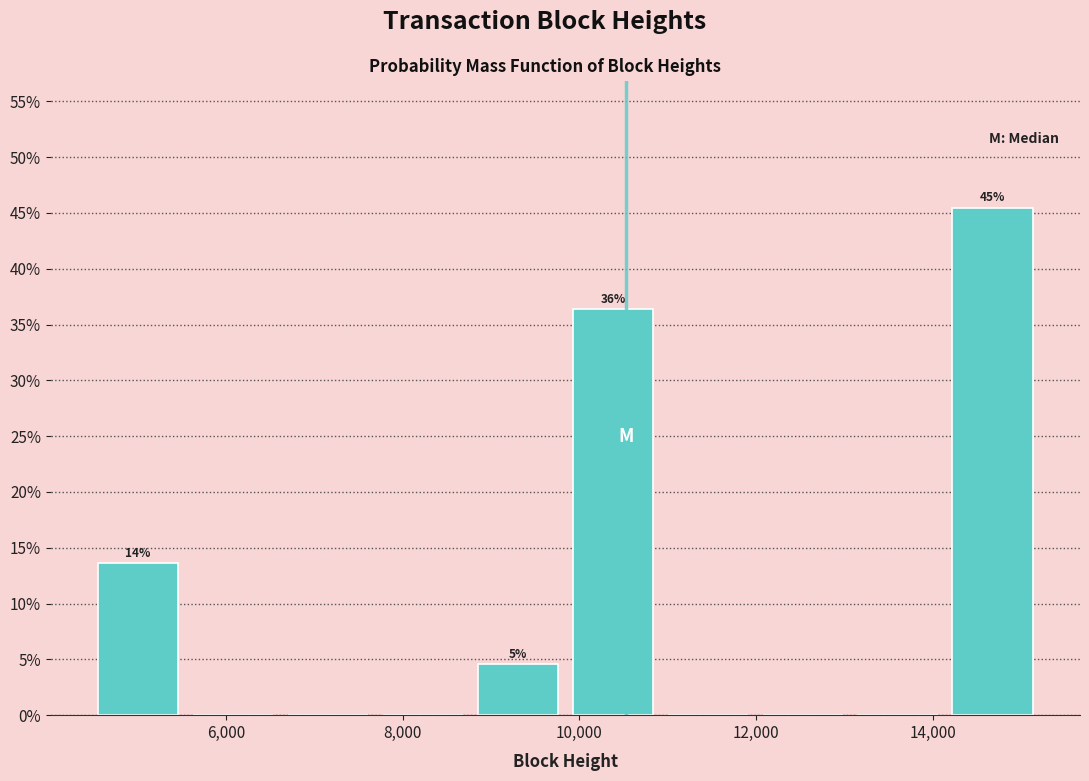

Which range on the x-axis has the tallest bar?

14200 to 15200